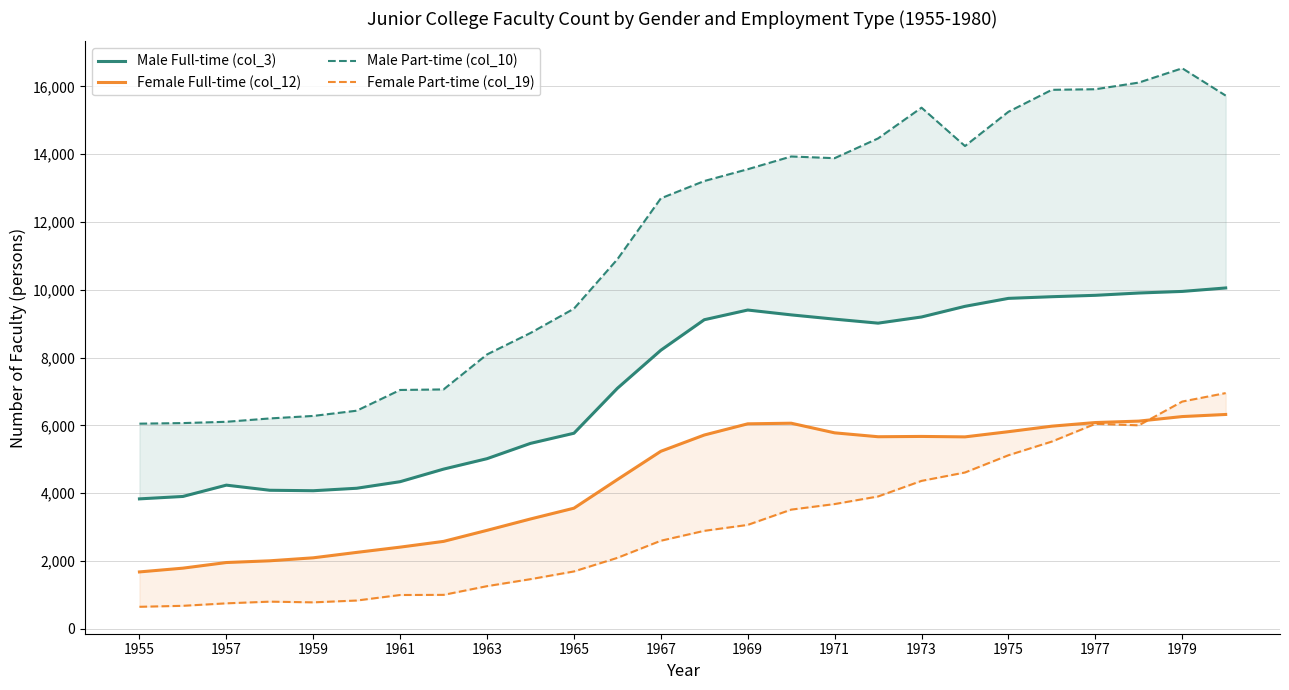

The value of Female Full-time (col_12) at 25 is 4093. True or false?

False